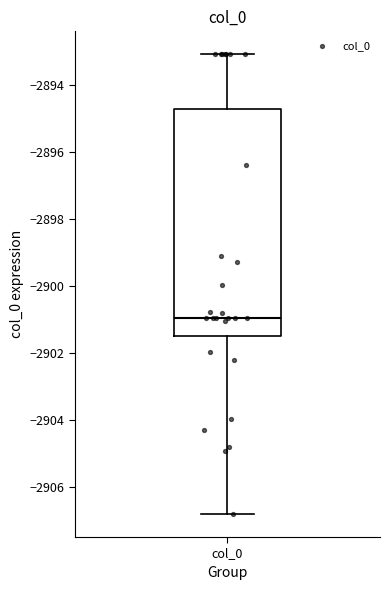

Read this box plot against the y-axis: the position of the median line, the range covered by the box, and the ends of both whiskers. The values are not printed on the chart, so give them approximately, as read against the axis.

median -2901.0, box -2901.4 to -2894.8, whiskers -2906.8 to -2893.0